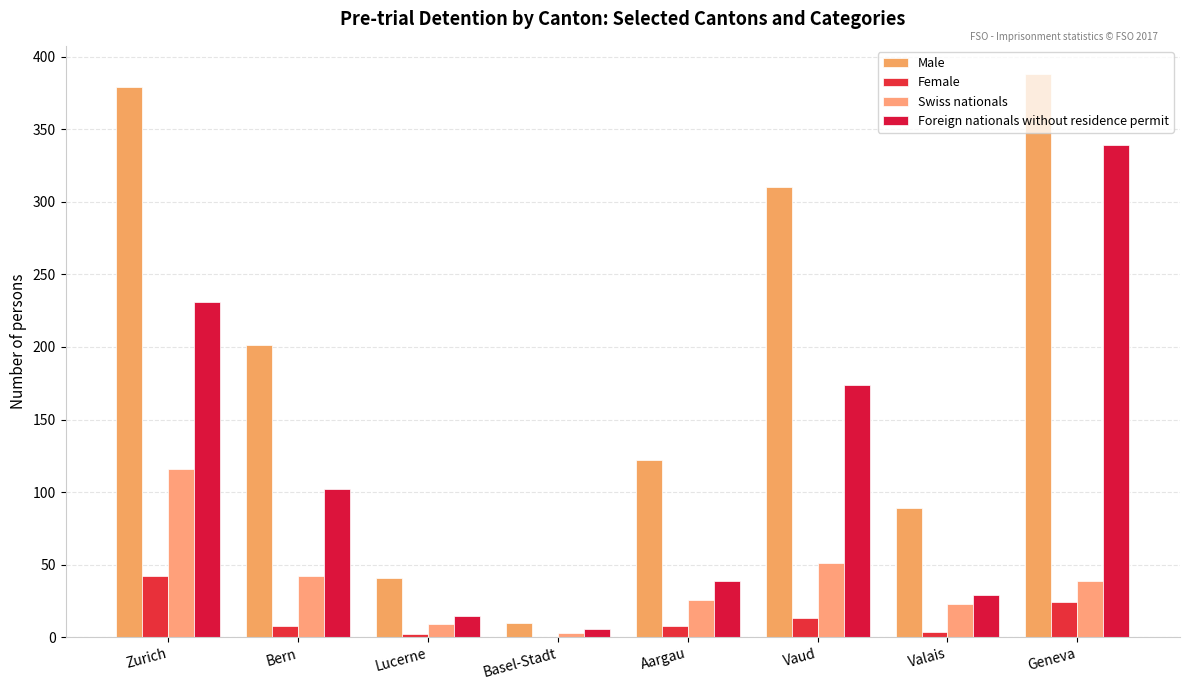

Read the Foreign nationals without residence permit value at Valais.

29